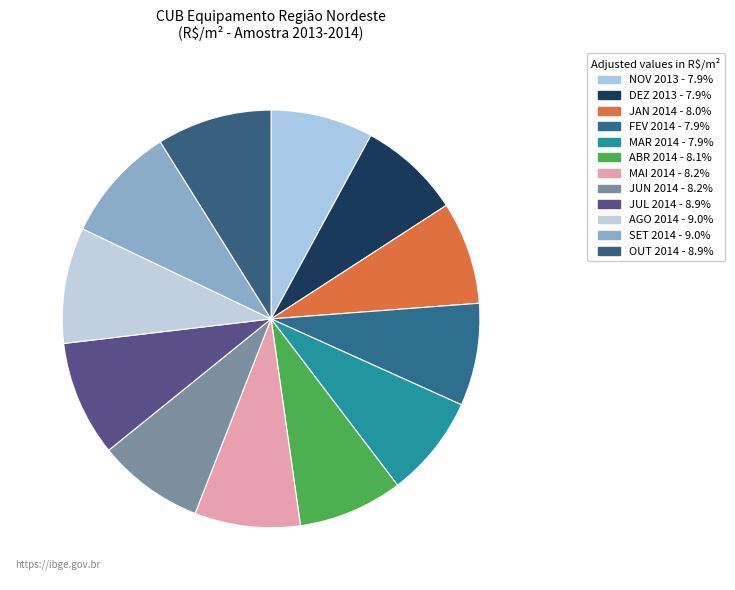

How many slices are in this pie chart?

12